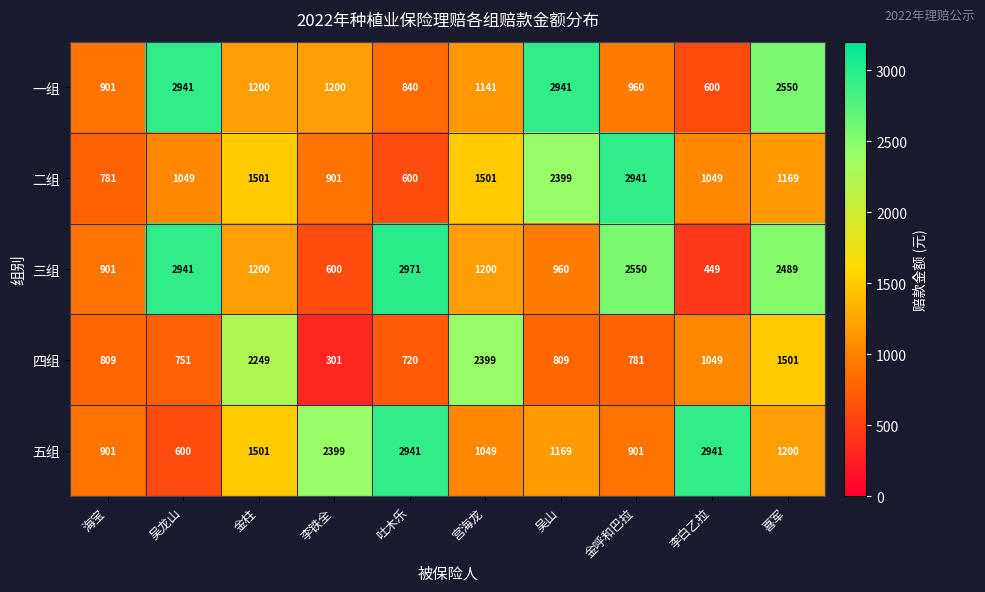

What is the spread (max minus min) of values at 海宝?

120